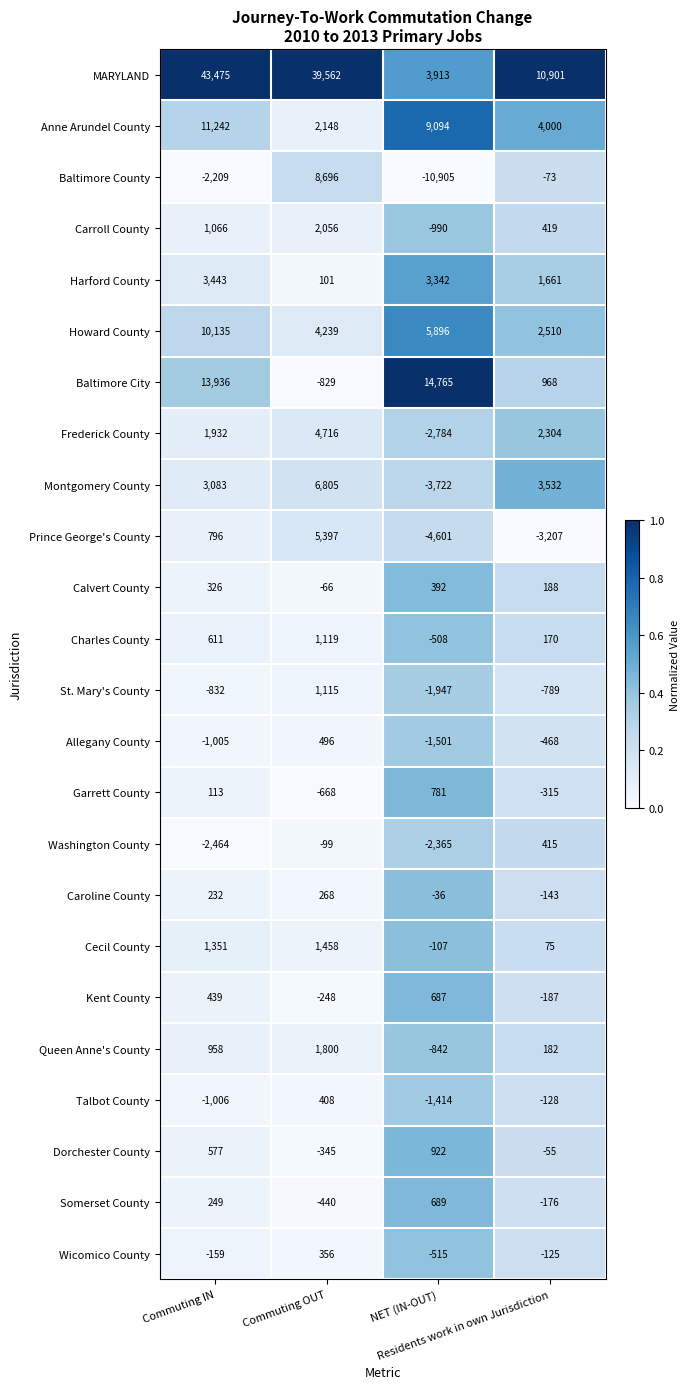

At how many categories does at least one series exceed 4982?

4